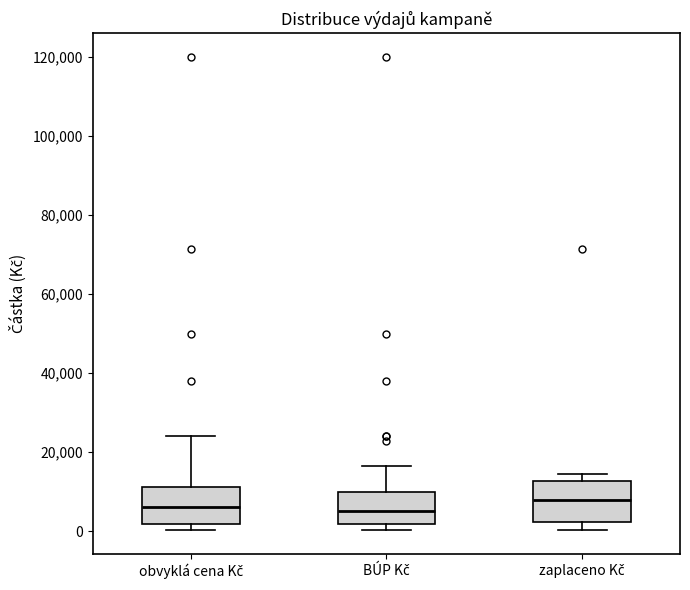

Where does the median line of the box for BÚP Kč sit on the y-axis? The values are not printed on the chart, so give them approximately, as read against the axis.

6000